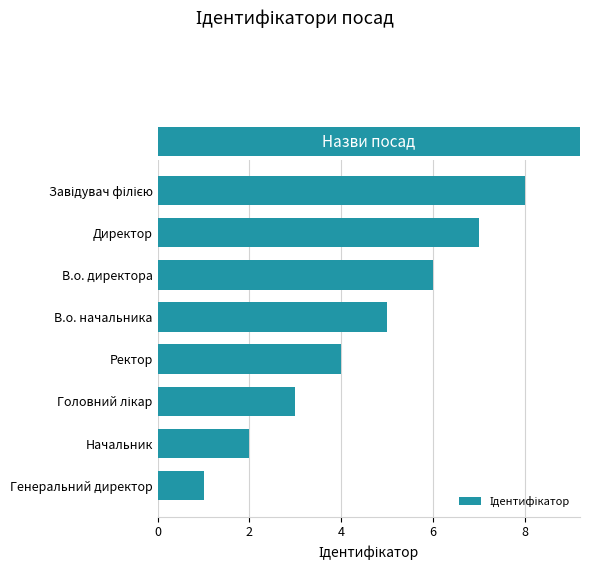

At which category does the chart reach its minimum across all series?

Генеральний директор